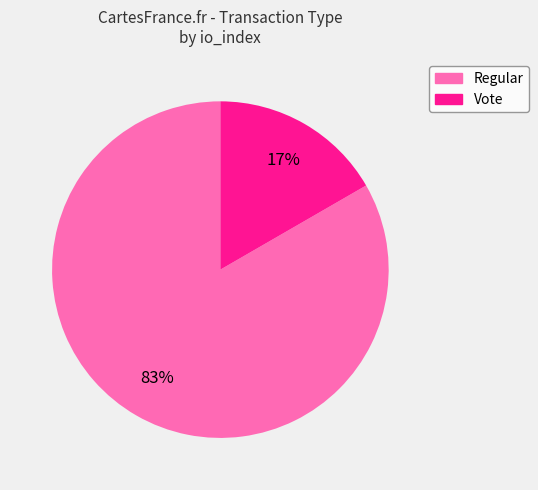

True or false: Vote accounts for 17% of the total.

True